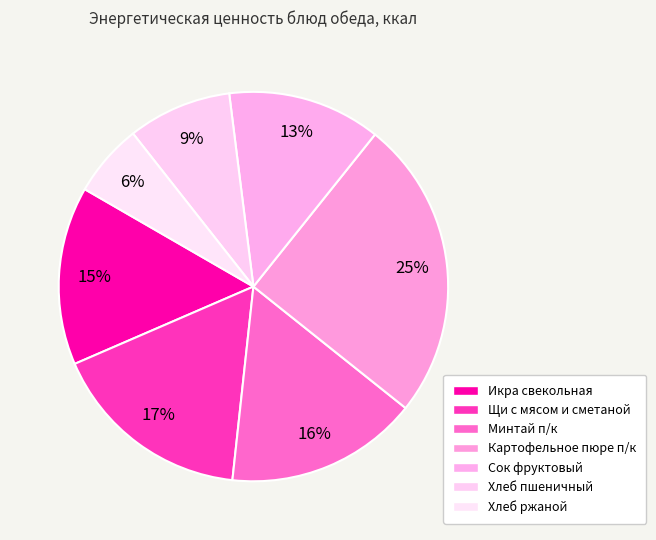

How many segments does this pie chart have?

7